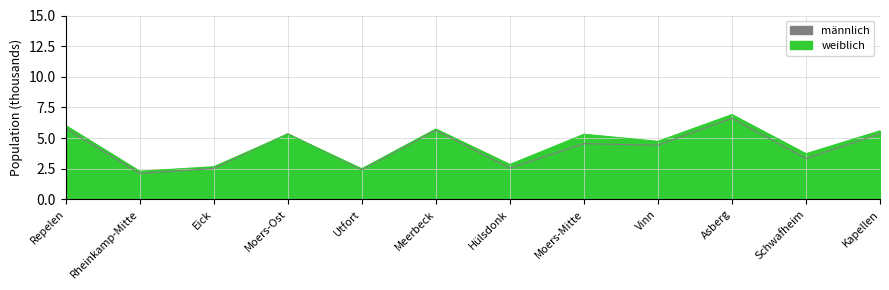

Rank the series by their maximum value, from highest to lowest.

weiblich, männlich